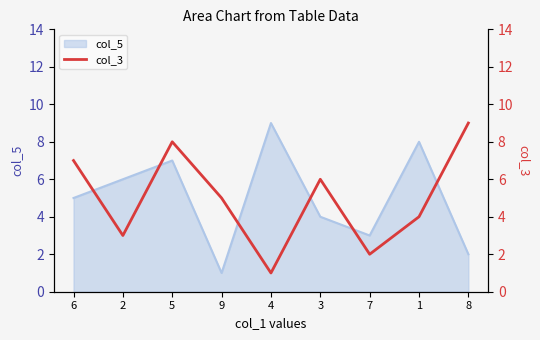

What is the label of the 6th point from the right?

9